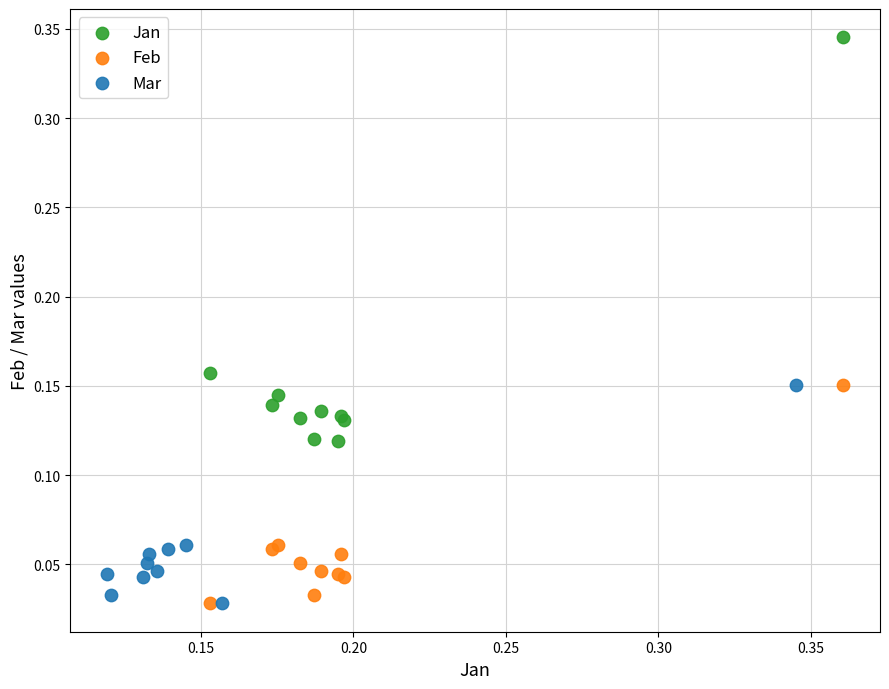

Which series has the largest Y range (max minus min)?

Jan